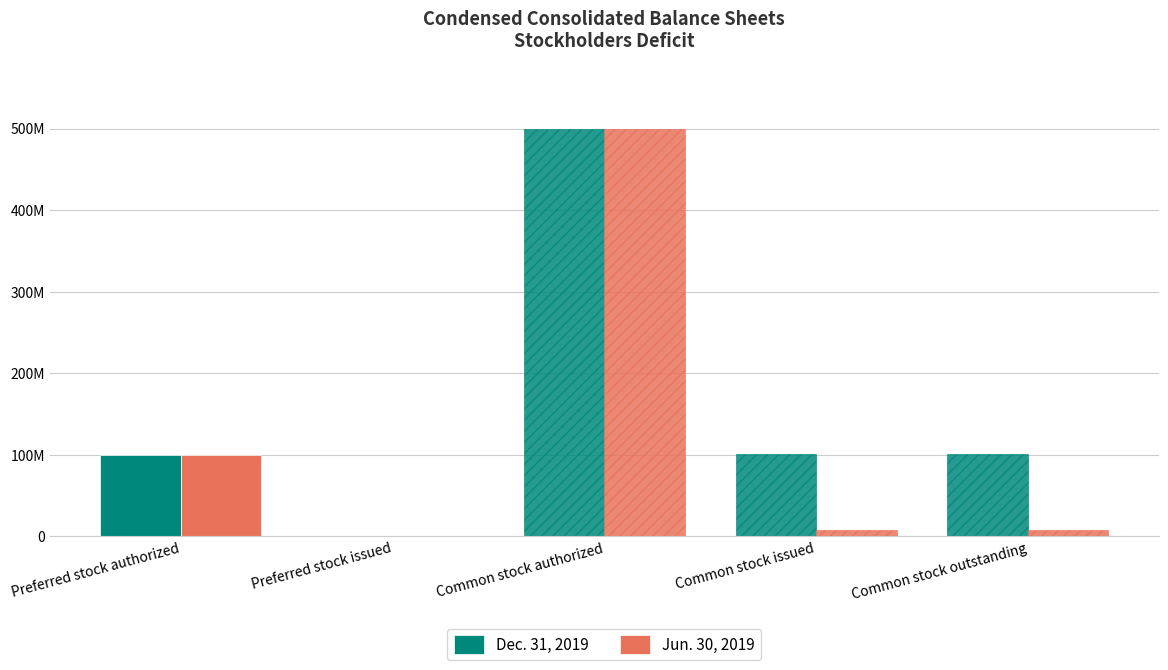

What is the label of the 5th bar from the left?

Common stock outstanding